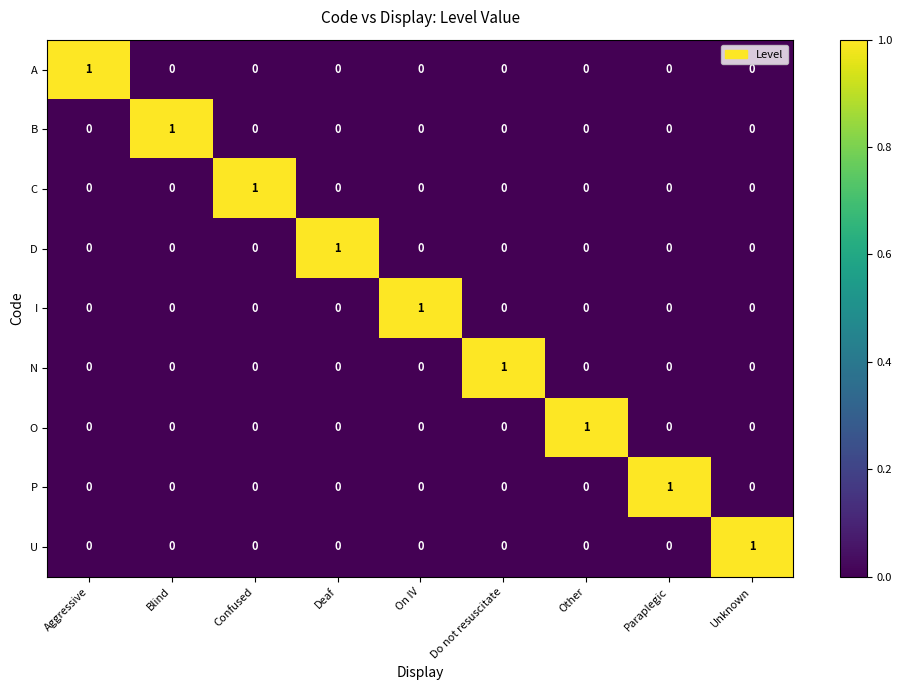

Is it true that P equals 1 at Paraplegic?

True